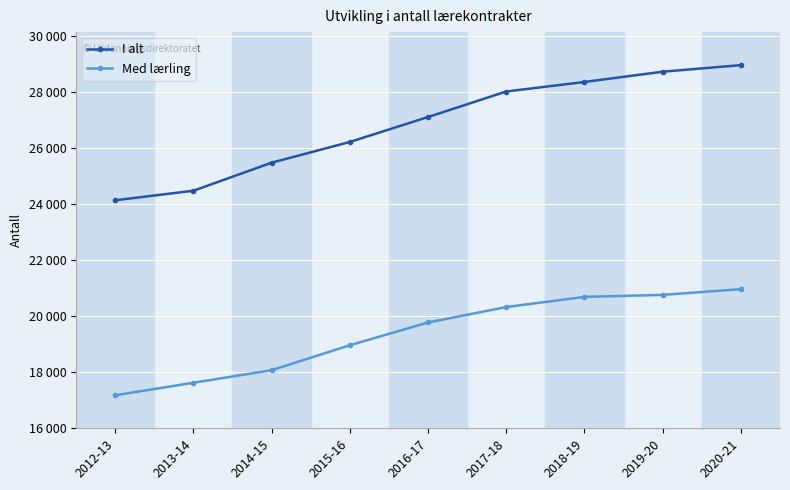

Does the chart display data point markers on the line(s)?

Yes